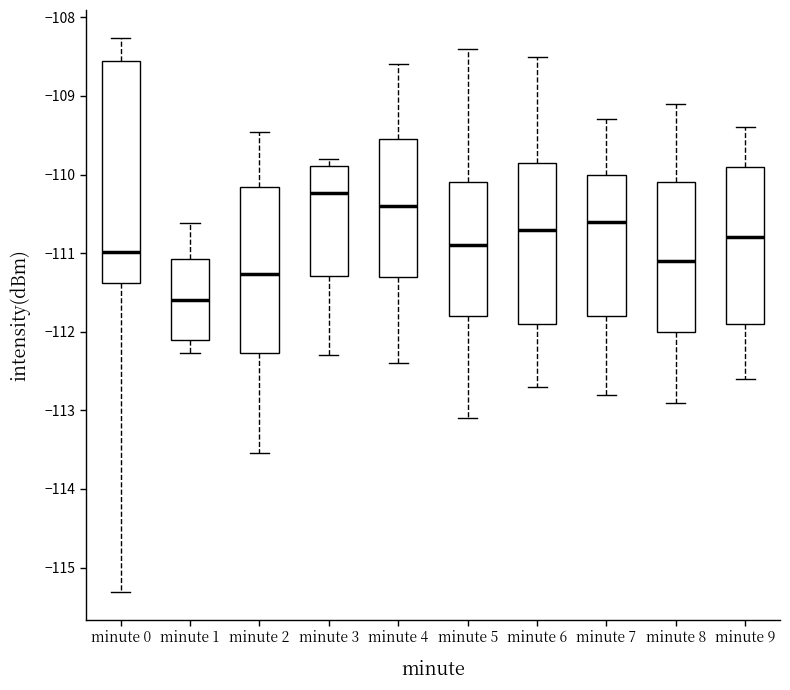

Reading left to right, transcribe this box plot: for each box, give where its median line is, the range the box spans, and where its two whiskers end, as read against the y-axis. The values are not printed on the chart, so give them approximately, as read against the axis.

minute 0: median -111.0, box -111.4 to -108.5, whiskers -115.3 to -108.3
minute 1: median -111.6, box -112.1 to -111.1, whiskers -112.3 to -110.6
minute 2: median -111.3, box -112.3 to -110.2, whiskers -113.5 to -109.5
minute 3: median -110.2, box -111.3 to -109.9, whiskers -112.3 to -109.8
minute 4: median -110.4, box -111.3 to -109.5, whiskers -112.4 to -108.6
minute 5: median -110.9, box -111.8 to -110.1, whiskers -113.1 to -108.4
minute 6: median -110.7, box -111.9 to -109.8, whiskers -112.7 to -108.5
minute 7: median -110.6, box -111.8 to -110.0, whiskers -112.8 to -109.3
minute 8: median -111.1, box -112.0 to -110.1, whiskers -112.9 to -109.1
minute 9: median -110.8, box -111.9 to -109.9, whiskers -112.6 to -109.4